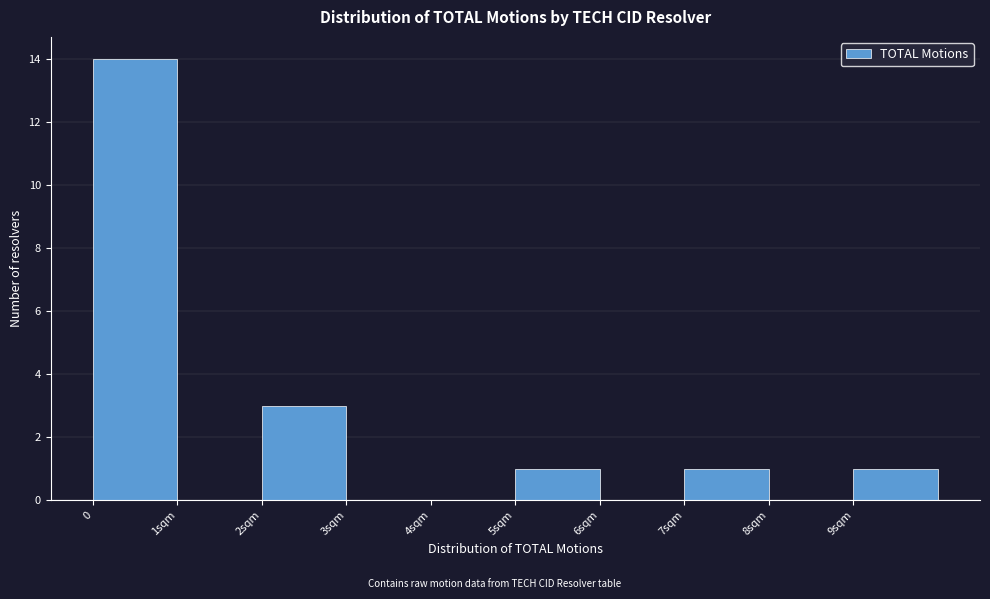

Reading left to right, what are all the values shown in this chart?

0=14	1sqm=0	2sqm=3	3sqm=0	4sqm=0	5sqm=1	6sqm=0	7sqm=1	8sqm=0	9sqm=1